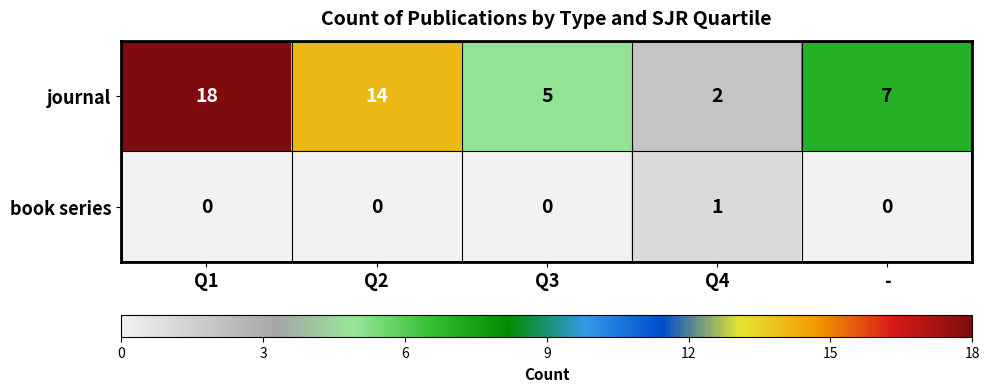

What is the sum of all journal values?

46